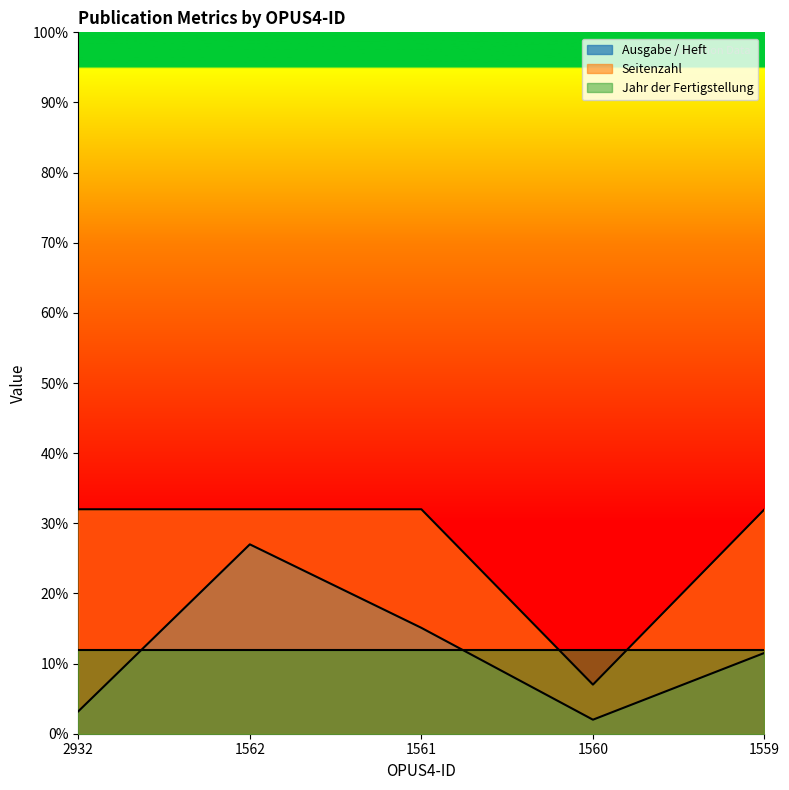

Which series has the largest range (max minus min)?

Ausgabe / Heft